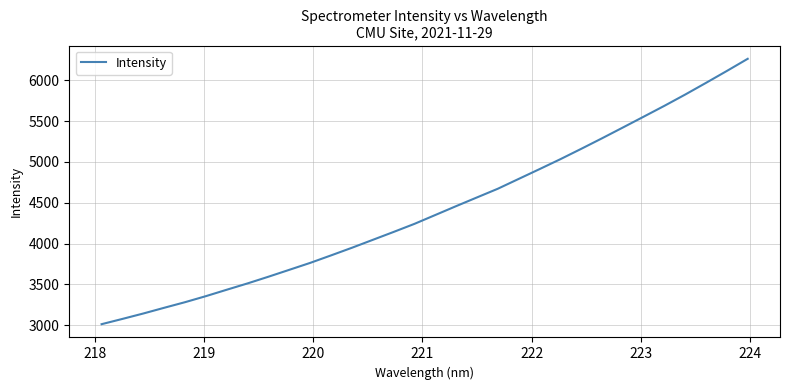

What is the difference between the maximum and minimum values?

3249.1